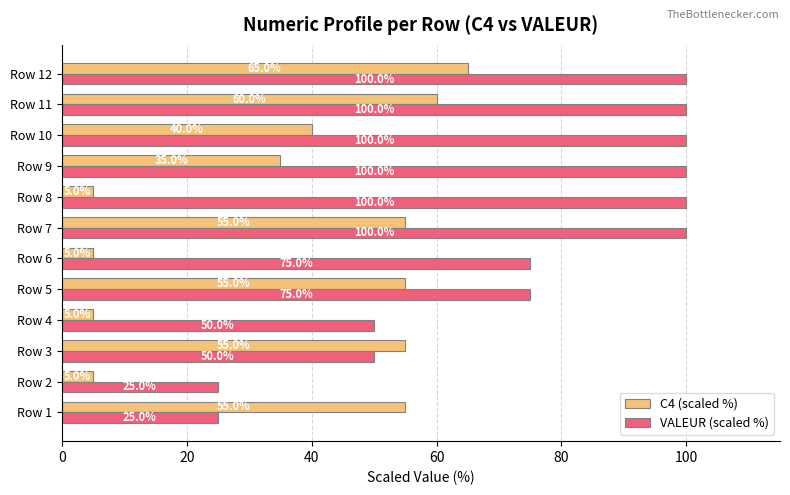

What is the maximum value for VALEUR (scaled %)?

100.0